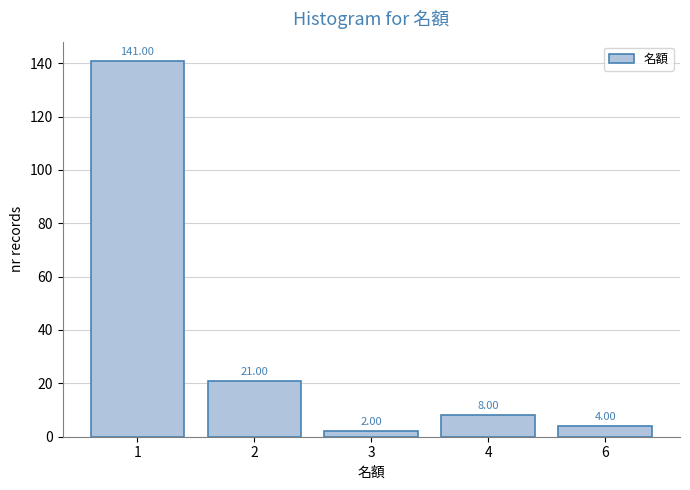

What is the sum of the values at 4 and 1?

149